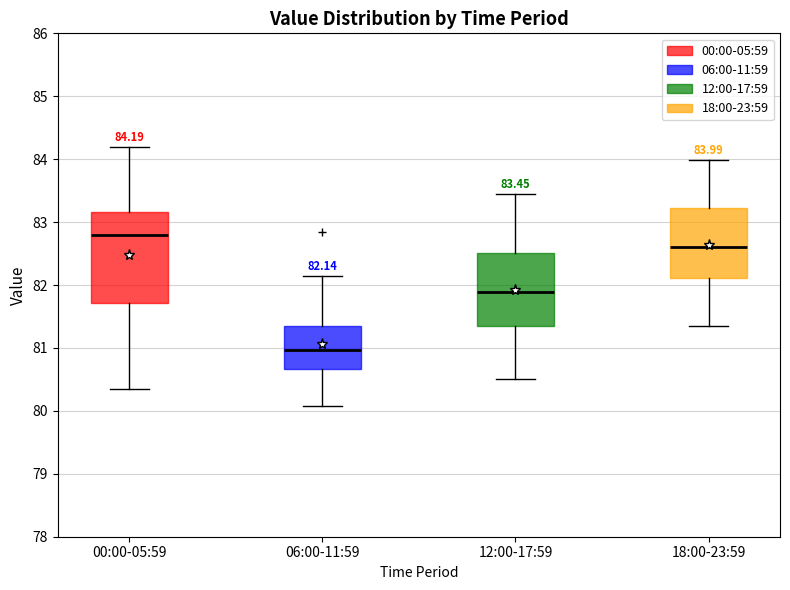

Which box has the highest median line?

00:00-05:59